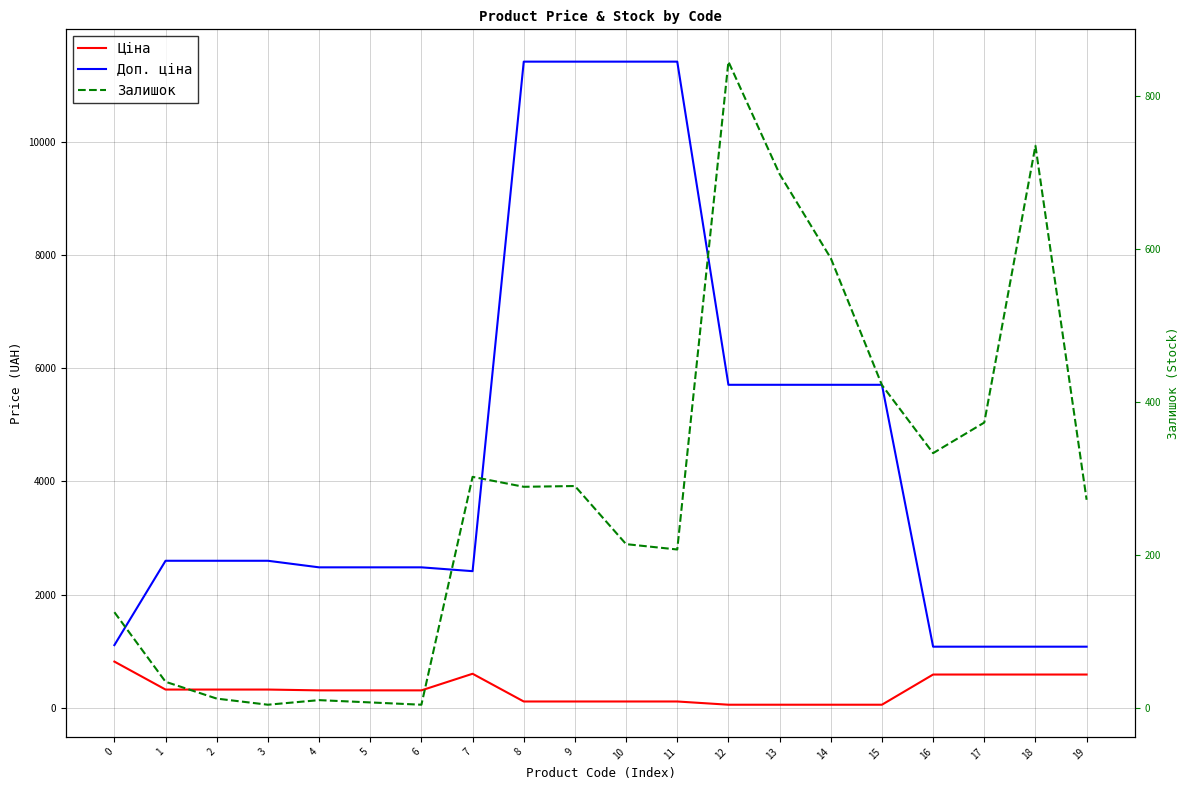

Reading left to right, extract all data points from this chart.

Ціна: 818.5	324.8	324.8	324.8	310.3	310.3	310.3	603.7	114.1	114.1	114.1	114.1	57.0	57.0	57.0	57.0	589.9	589.9	589.9	589.9
Доп. ціна: 1109.2	2598.3	2598.3	2598.3	2482.4	2482.4	2482.4	2414.8	11410.0	11410.0	11410.0	11410.0	5705.0	5705.0	5705.0	5705.0	1081.7	1081.7	1081.7	1081.7
Залишок: 125.0	34.0	12.0	4.0	10.0	7.0	4.0	302.0	289.0	290.0	214.0	207.0	845.0	698.0	588.0	422.0	333.0	373.0	735.0	272.0